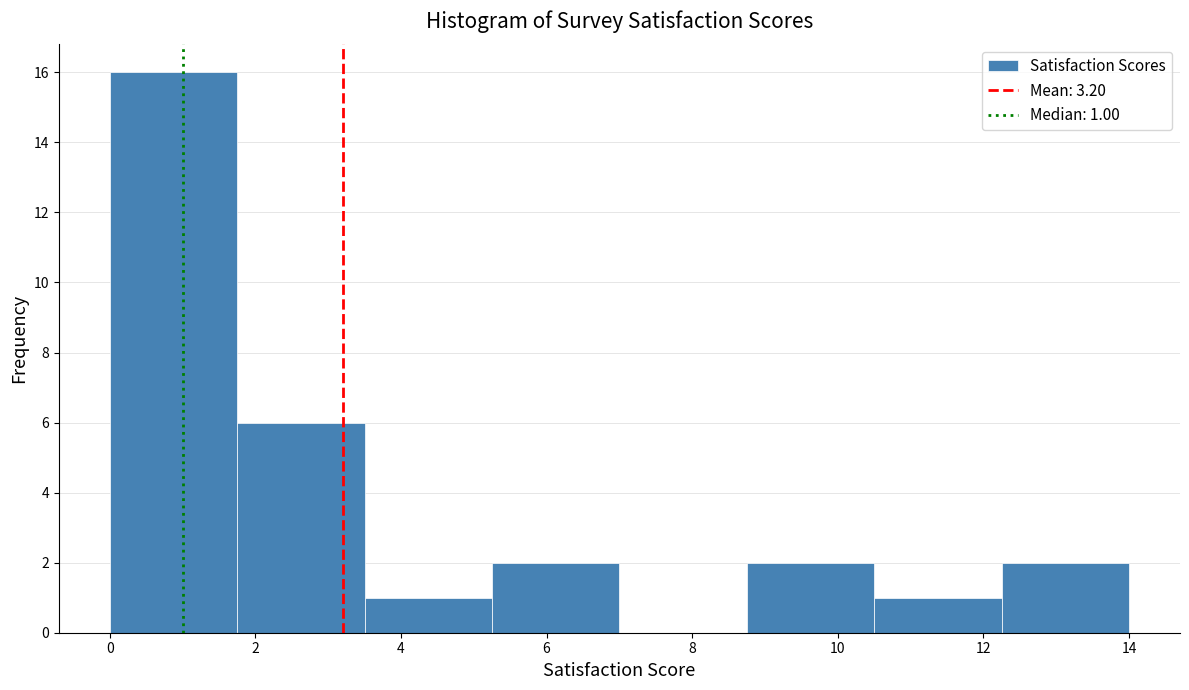

Over which range of the x-axis is the bar tallest?

0.00 to 1.75